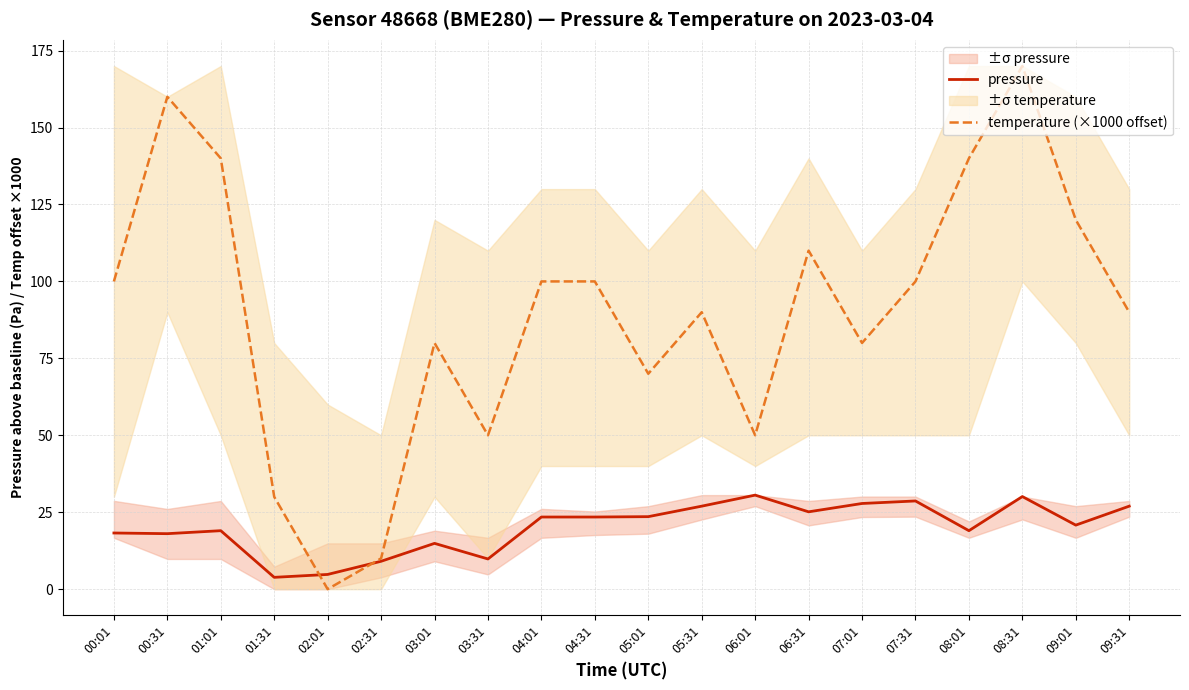

Between which two adjacent categories do pressure and temperature (×1000 offset) first intersect?

01:31 and 02:01